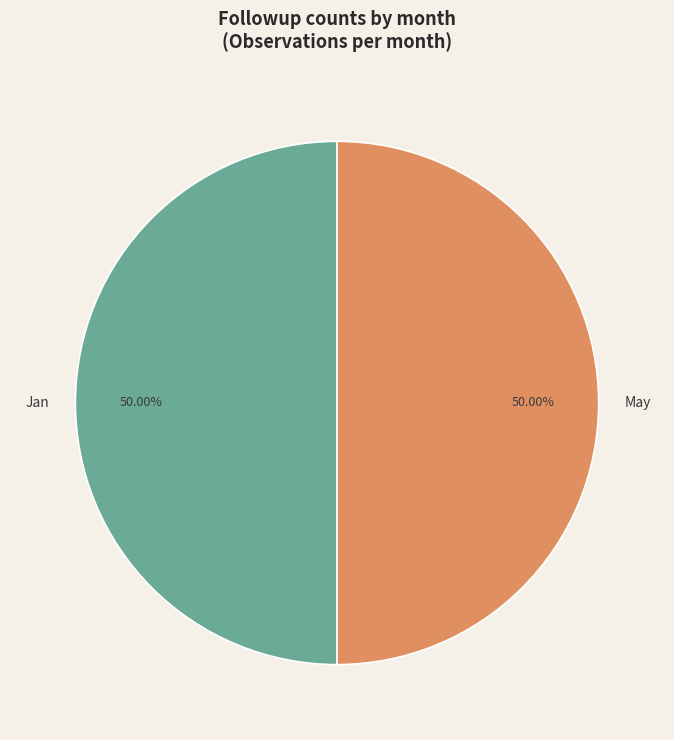

What is the ratio of the value at May to the value at Jan?

1.0